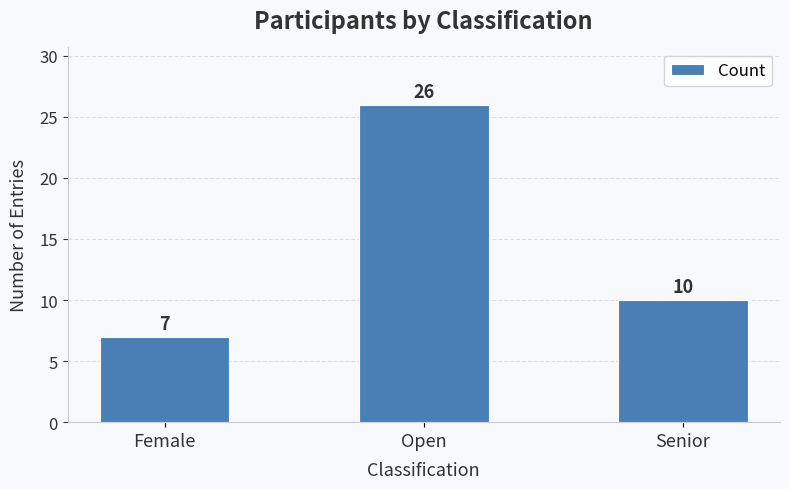

Is it true that the value at Senior is 10?

True